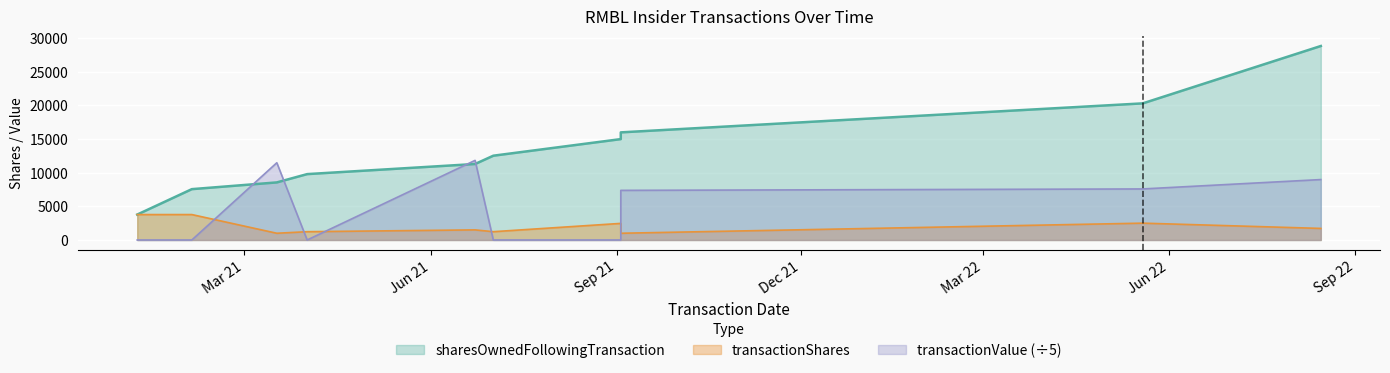

What value does the transactionShares series have at 2021-09-03?

2464.0